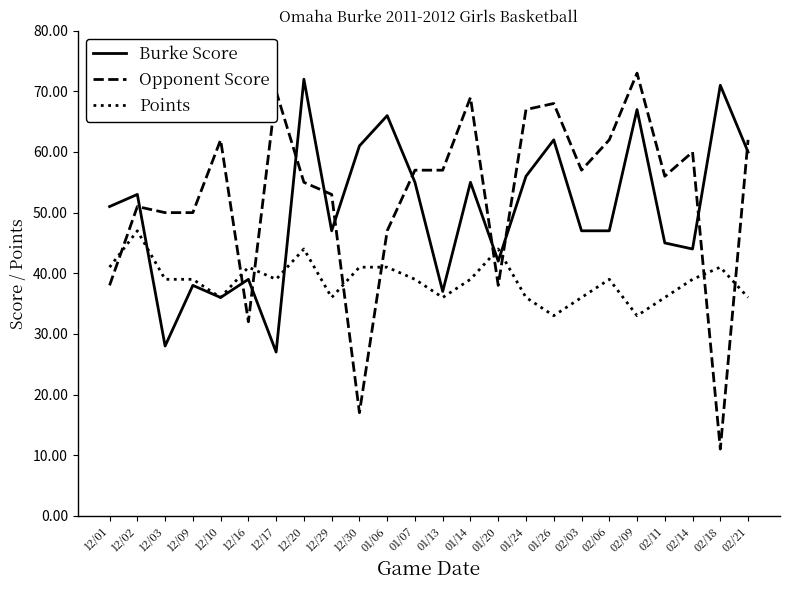

What is the spread (max minus min) of values at 12/30?

44